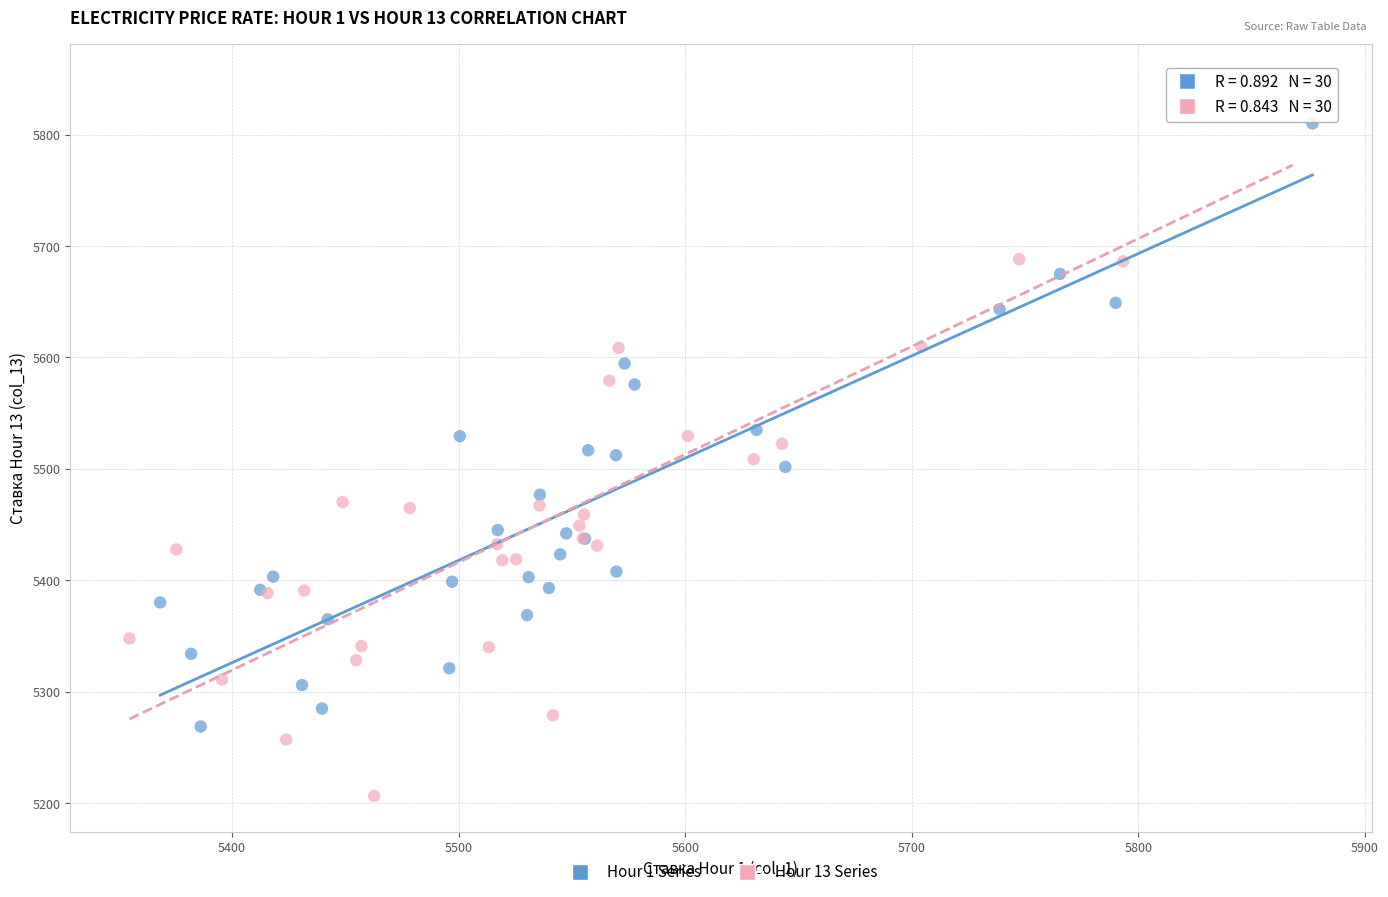

Which series has the largest Y range (max minus min)?

Hour 13 Series